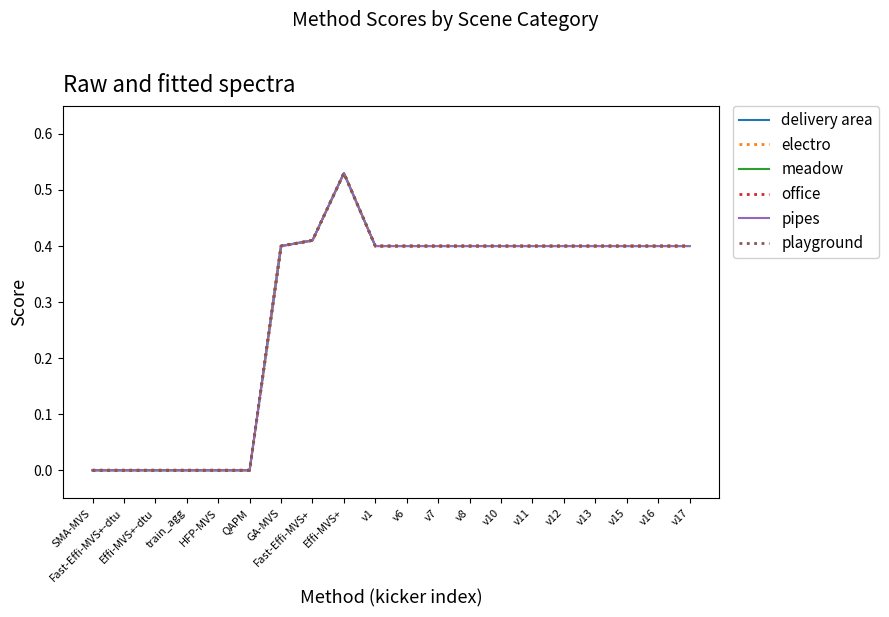

What position from the left is v13?

17